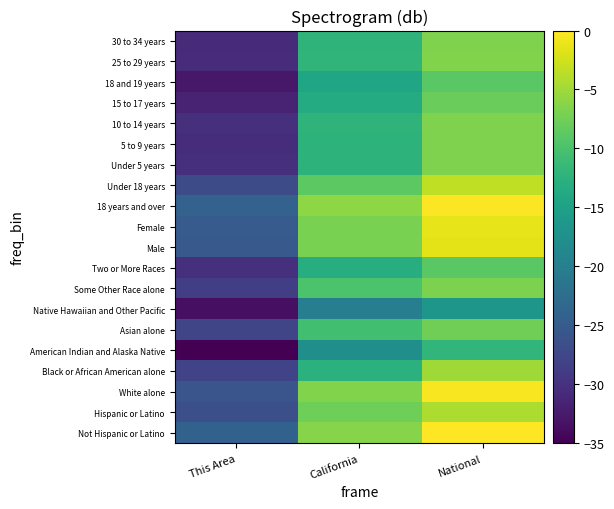

At which category is the sum across all series the highest?

National